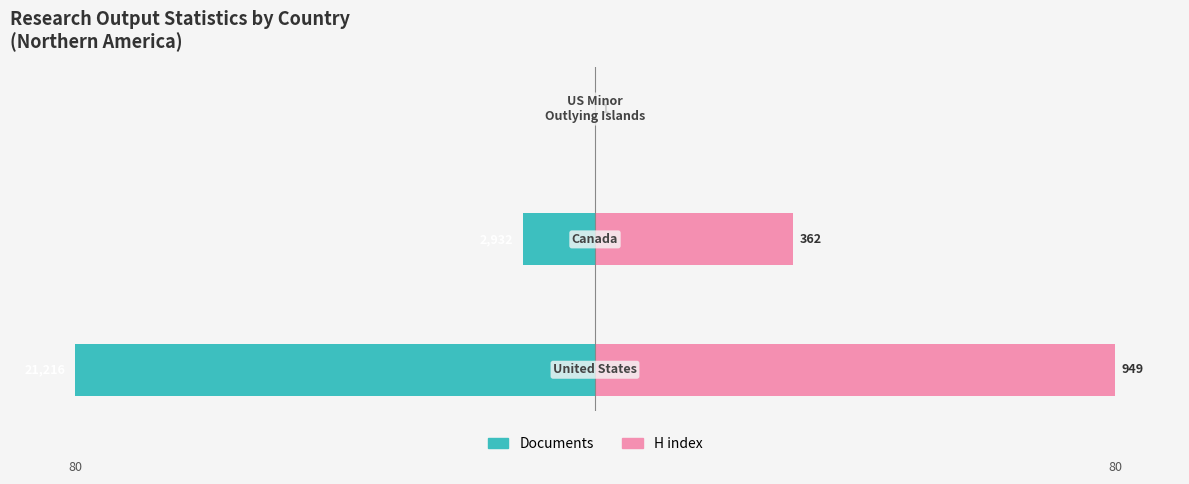

Reading left to right, list all the values displayed in this chart.

Documents: -80.0	-11.1	-0.0
H index: 80.0	30.5	0.1